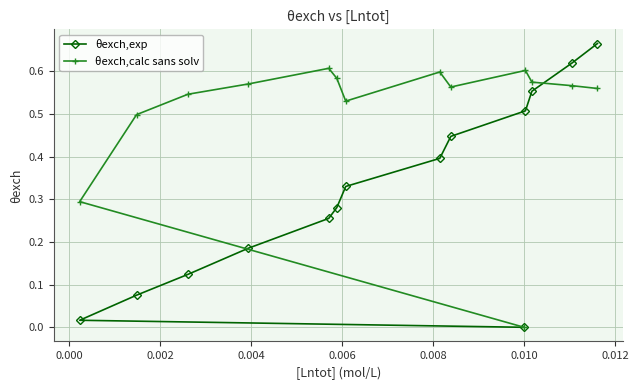

Which series has the largest total across all categories?

θexch,calc sans solv